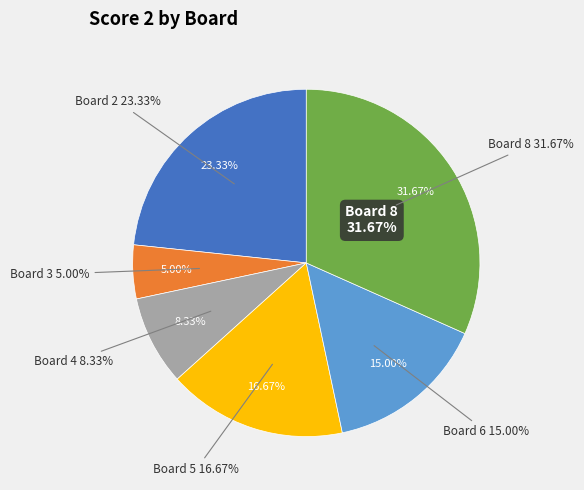

What is the change in value from Board 2 to Board 4?

-9